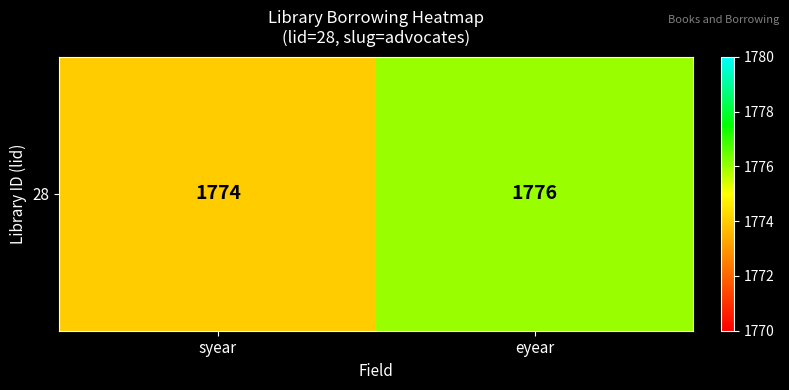

Reading left to right, list all the values displayed in this chart.

syear=1774	eyear=1776